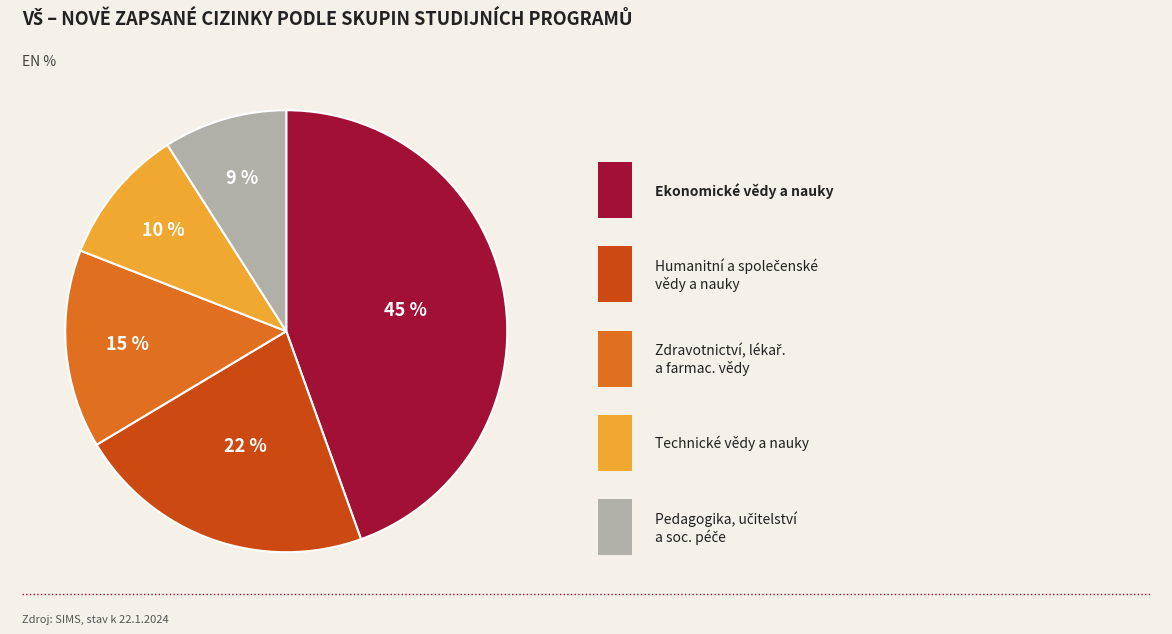

To the nearest percent, what is the average slice percentage?

20%